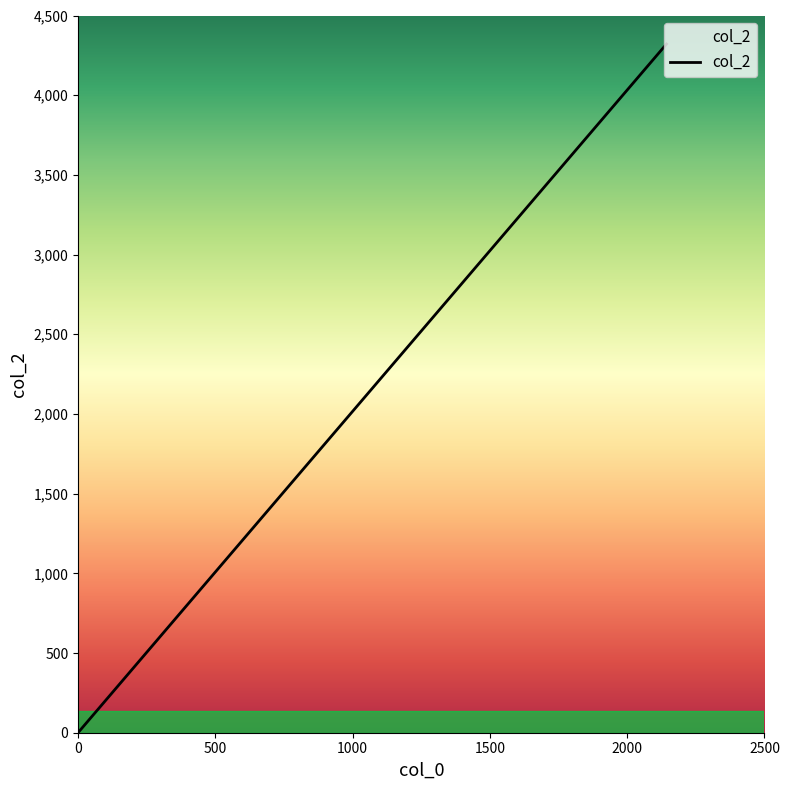

What is the greatest value displayed?

4321